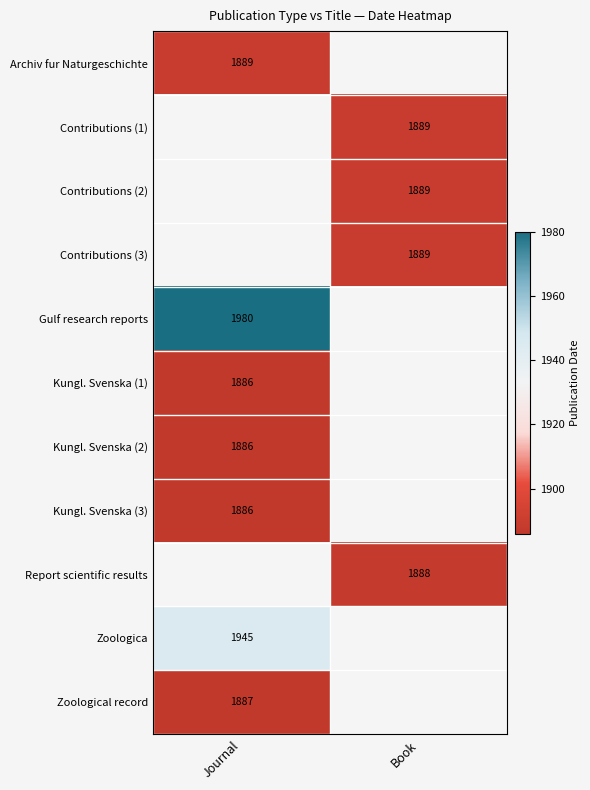

True or false: Zoological record has a value of 1887 at Journal.

True